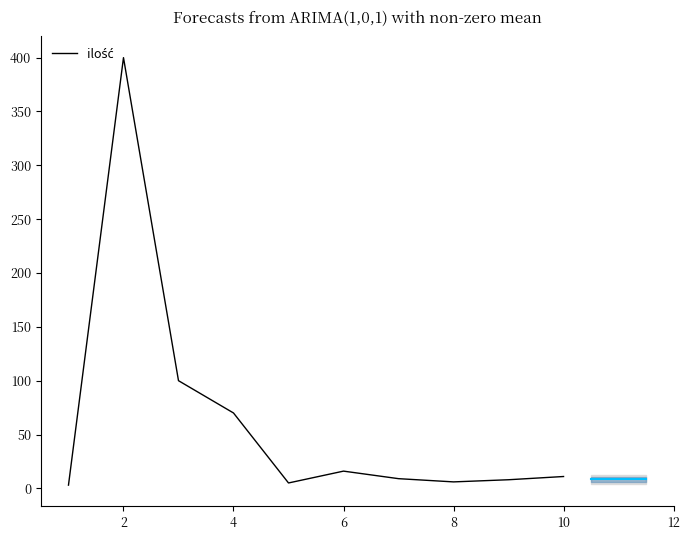

What is the difference between the maximum and minimum values?

397